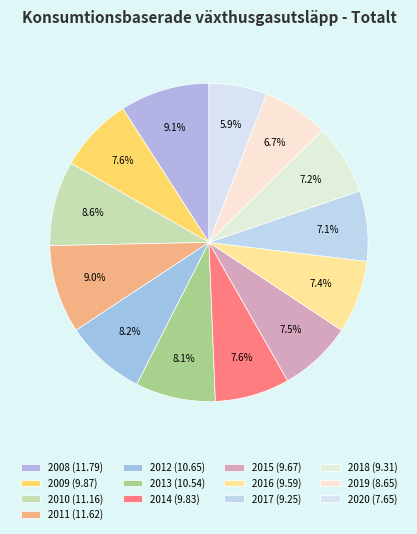

How many segments does this pie chart have?

13